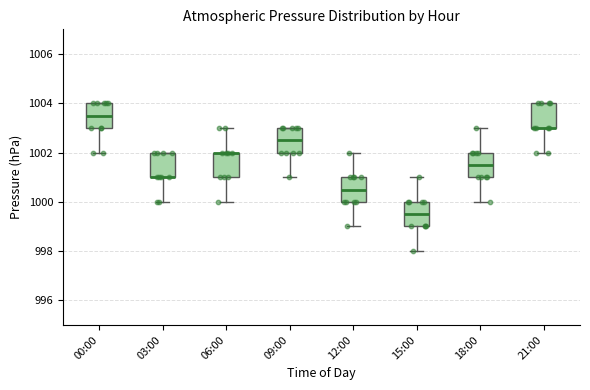

Reading left to right, read every box against the y-axis: the position of its median line, the range the box covers, and the ends of its whiskers. The values are not printed on the chart, so give them approximately, as read against the axis.

00:00: median 1003.6, box 1003.0 to 1004.0, whiskers 1002.0 to 1004.0
03:00: median 1001.0 (drawn on the box's lower edge), box 1001.0 to 1002.0, whiskers 1000.0 to 1002.0
06:00: median 1002.0 (drawn on the box's upper edge), box 1001.0 to 1002.0, whiskers 1000.0 to 1003.0
09:00: median 1002.6, box 1002.0 to 1003.0, whiskers 1001.0 to 1003.0
12:00: median 1000.6, box 1000.0 to 1001.0, whiskers 999.0 to 1002.0
15:00: median 999.6, box 999.0 to 1000.0, whiskers 998.0 to 1001.0
18:00: median 1001.6, box 1001.0 to 1002.0, whiskers 1000.0 to 1003.0
21:00: median 1003.0 (drawn on the box's lower edge), box 1003.0 to 1004.0, whiskers 1002.0 to 1004.0